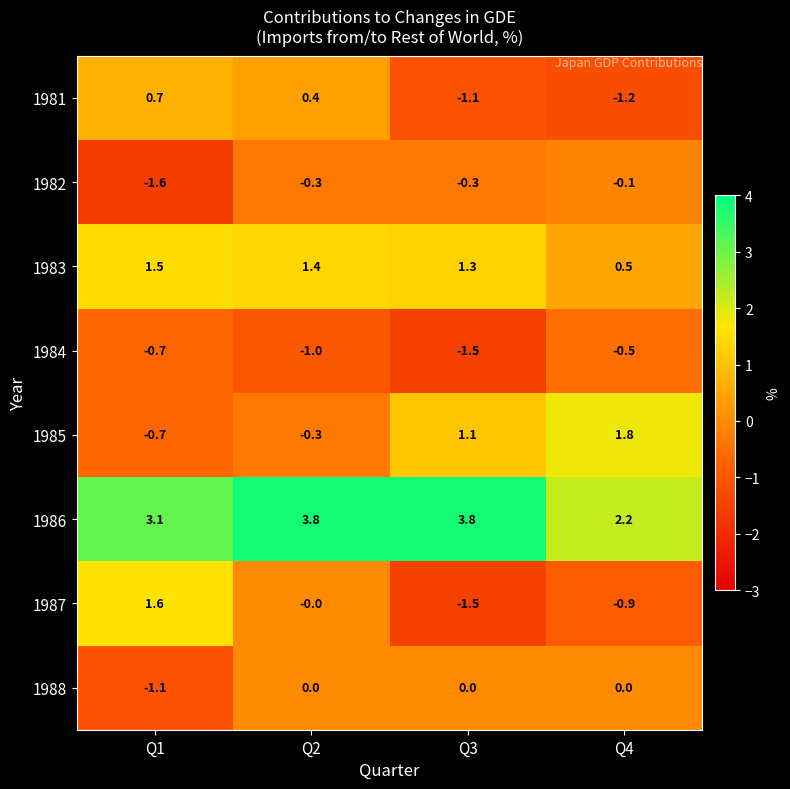

What is the average value of the 1985 series?

0.5